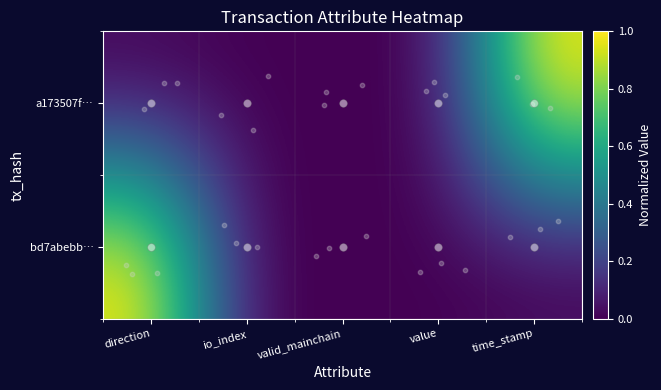

Reading right to left, transcribe all the data shown in this chart.

a173507f…: time_stamp=1	value=0	valid_mainchain=0	io_index=0	direction=0
bd7abebb…: time_stamp=0	value=0	valid_mainchain=0	io_index=0	direction=1